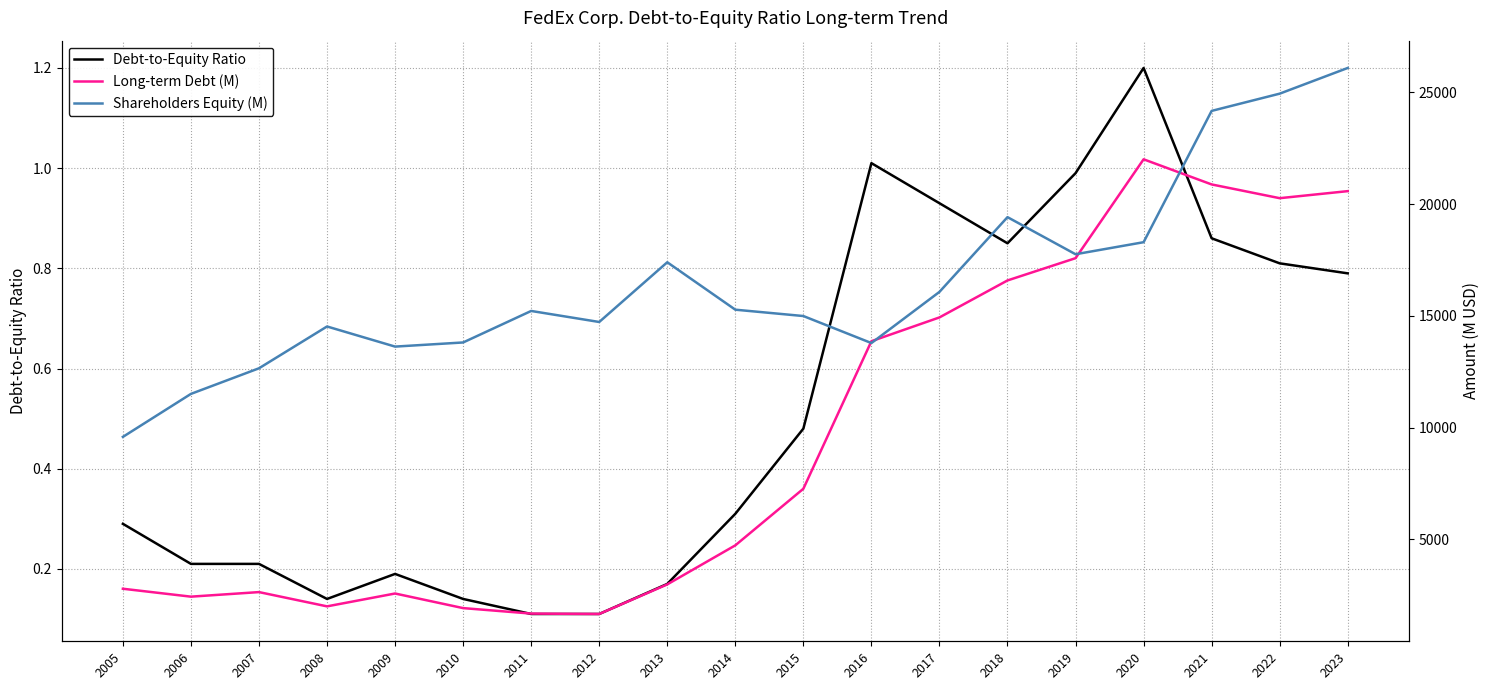

At how many categories does at least one series exceed 9612?

18